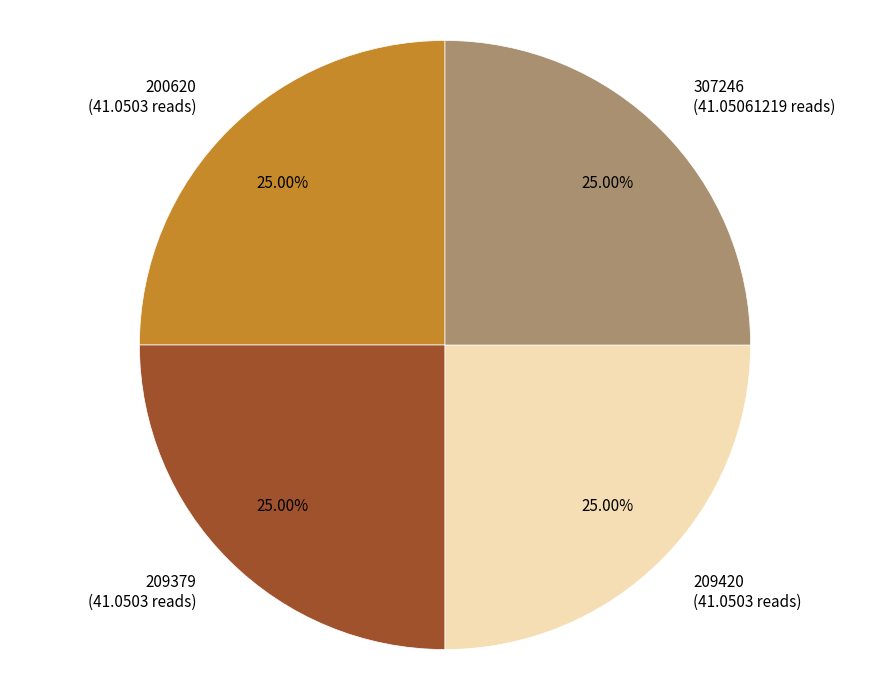

Count the number of slices in the pie.

4